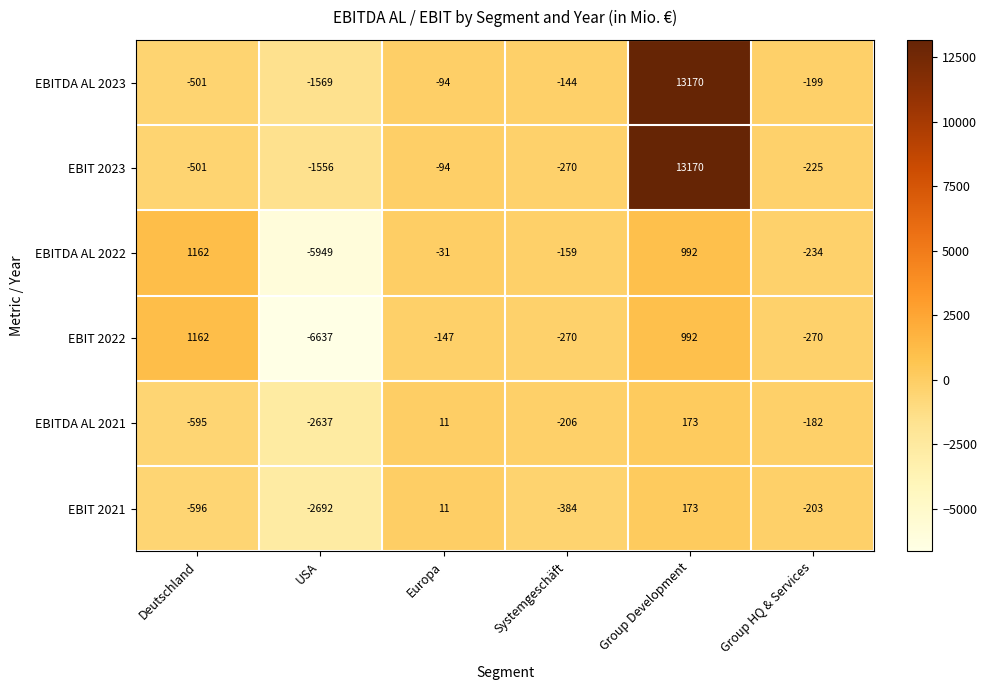

Where does the EBITDA AL 2023 series first go above -144?

Europa